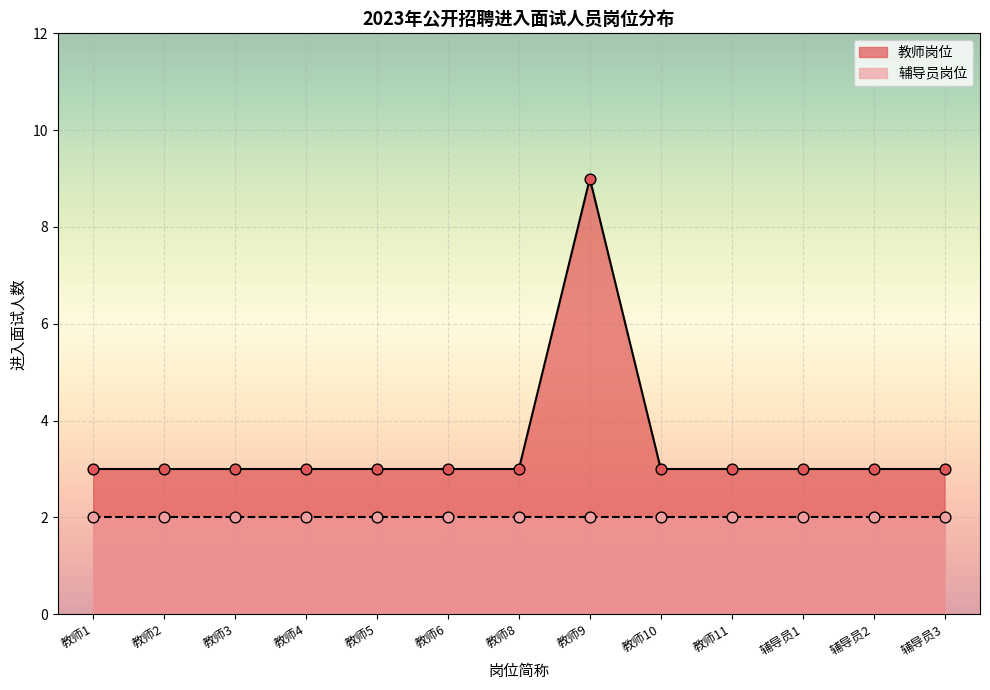

What is the ratio of the value at 教师10 to the value at 教师8?

1.0